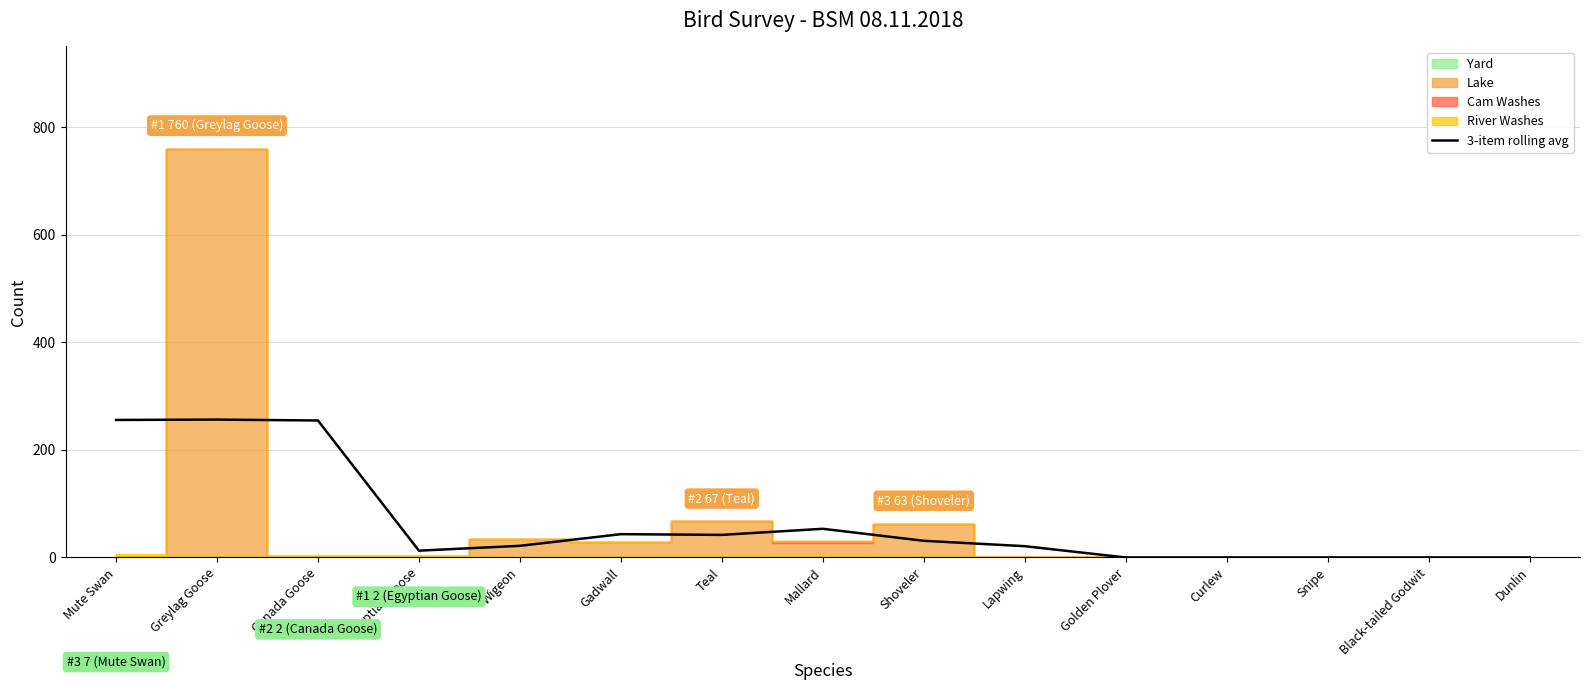

Does the chart have visible grid lines?

Yes